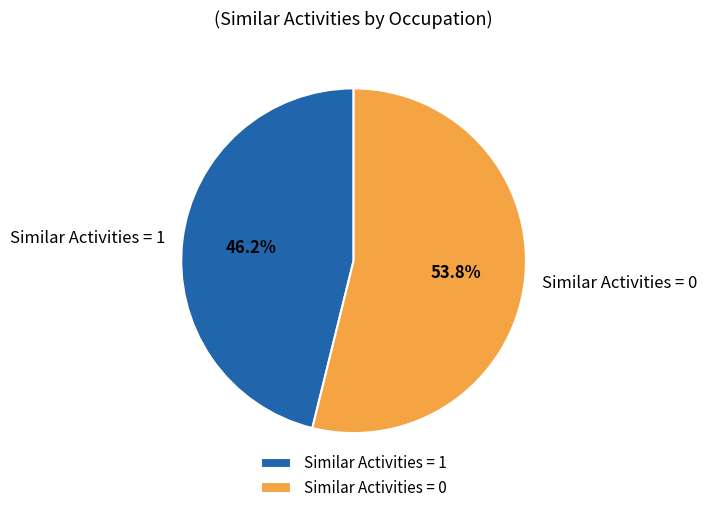

To the nearest percent, what is the difference between the largest and smallest slice percentages?

8%